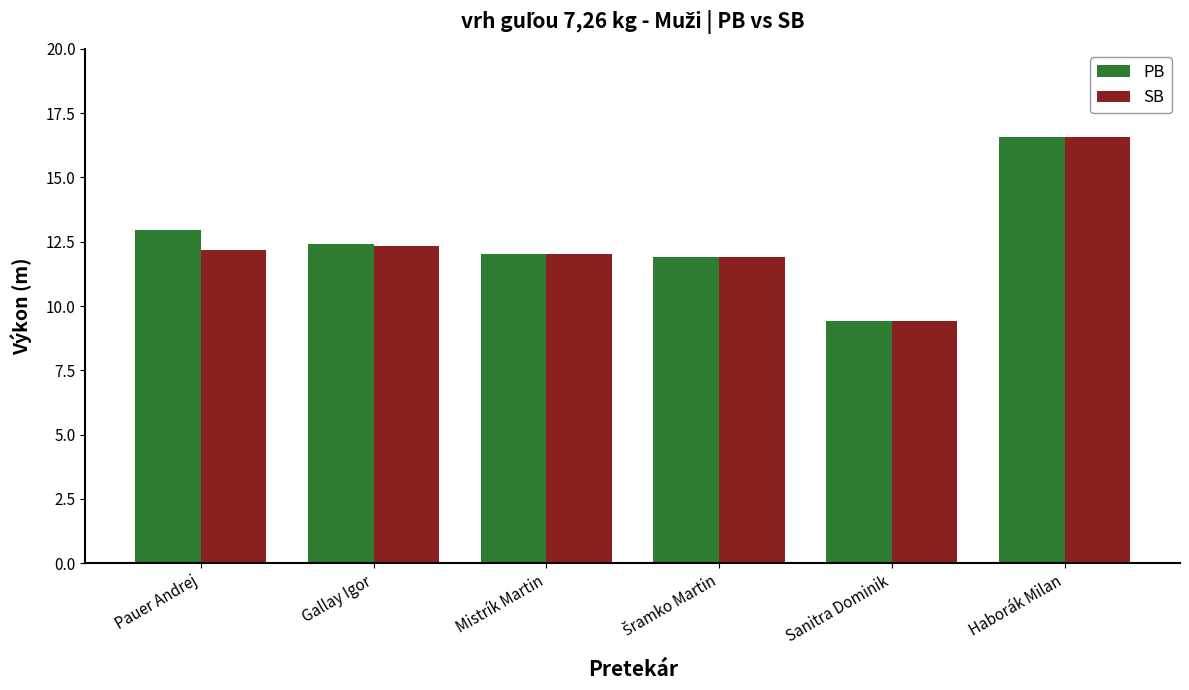

What is the value of the PB bar at the 6th from the left?

16.6